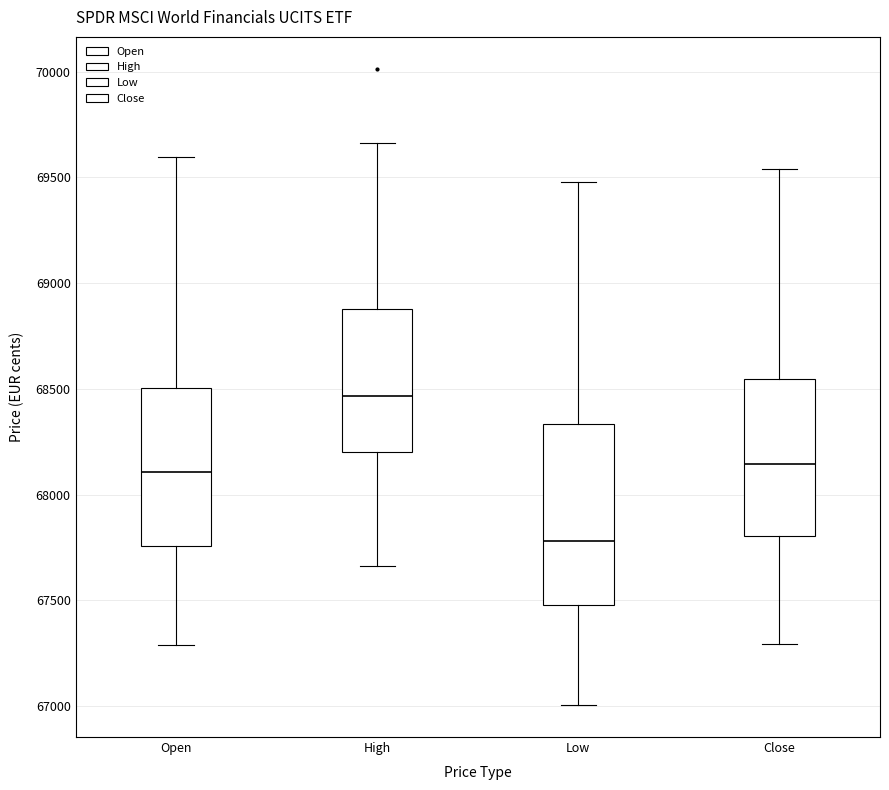

Which box's median line is the lowest?

Low